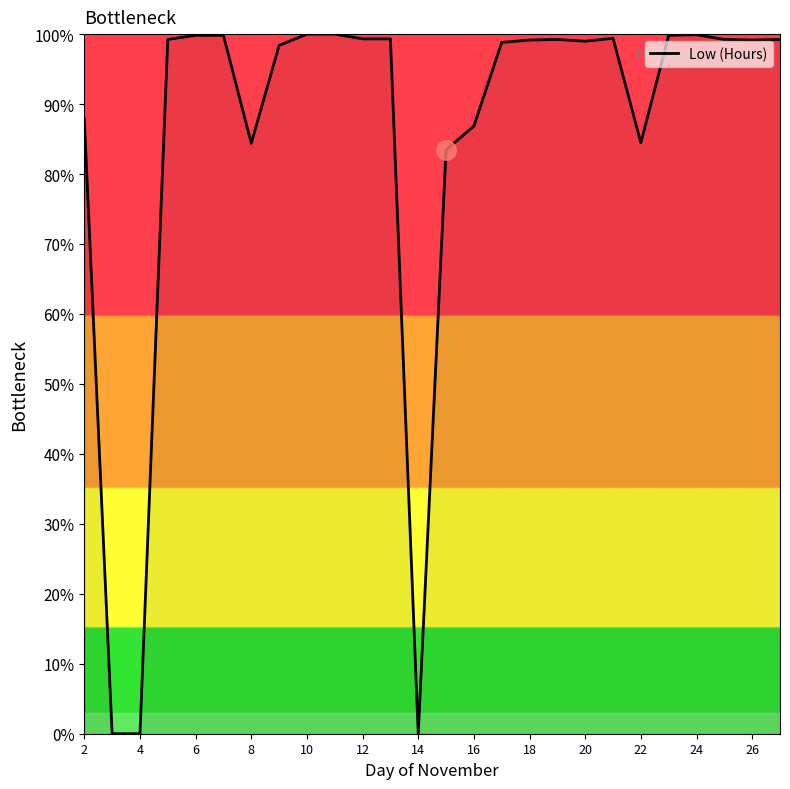

What is the maximum value shown in the chart?

100.0